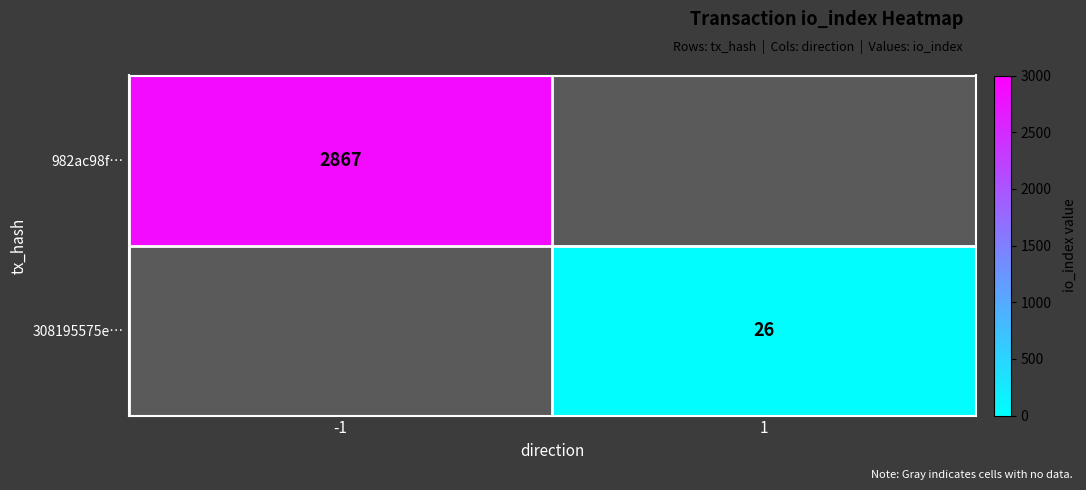

Is the value of 308195575e… at 1 greater than the value of 982ac98f… at -1?

No